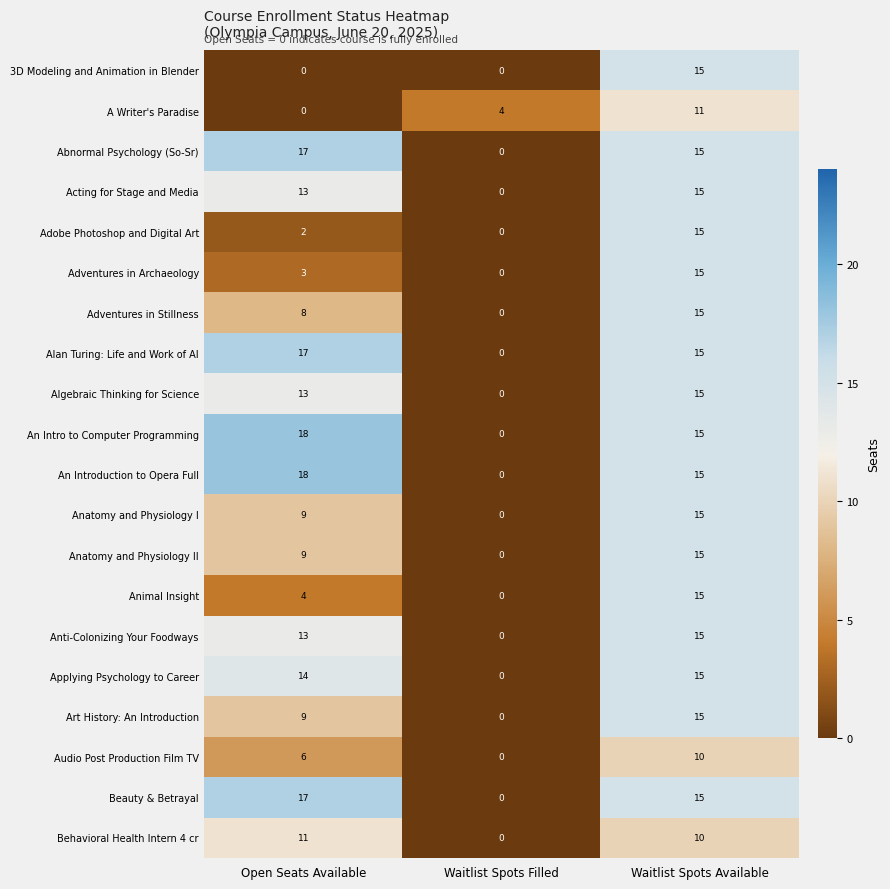

Rank the categories by An Introduction to Opera Full value from highest to lowest.

Open Seats Available, Waitlist Spots Available, Waitlist Spots Filled